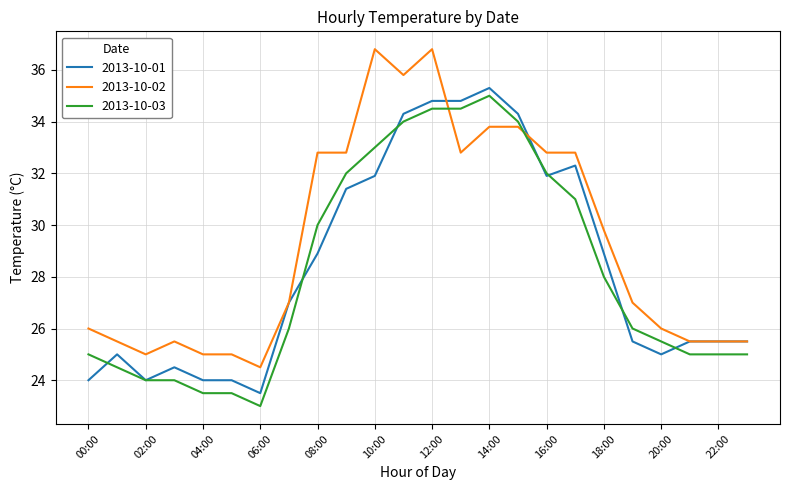

Does the chart have visible grid lines?

Yes